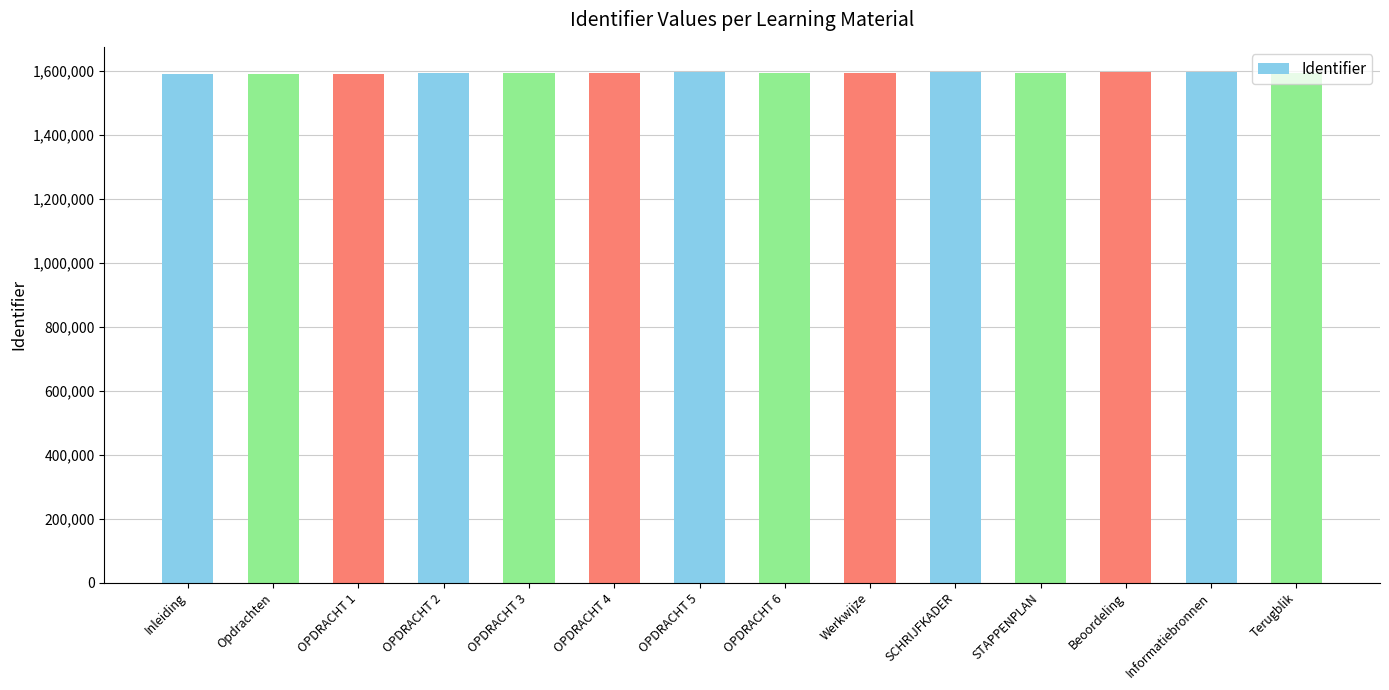

Does the chart contain any negative values?

No